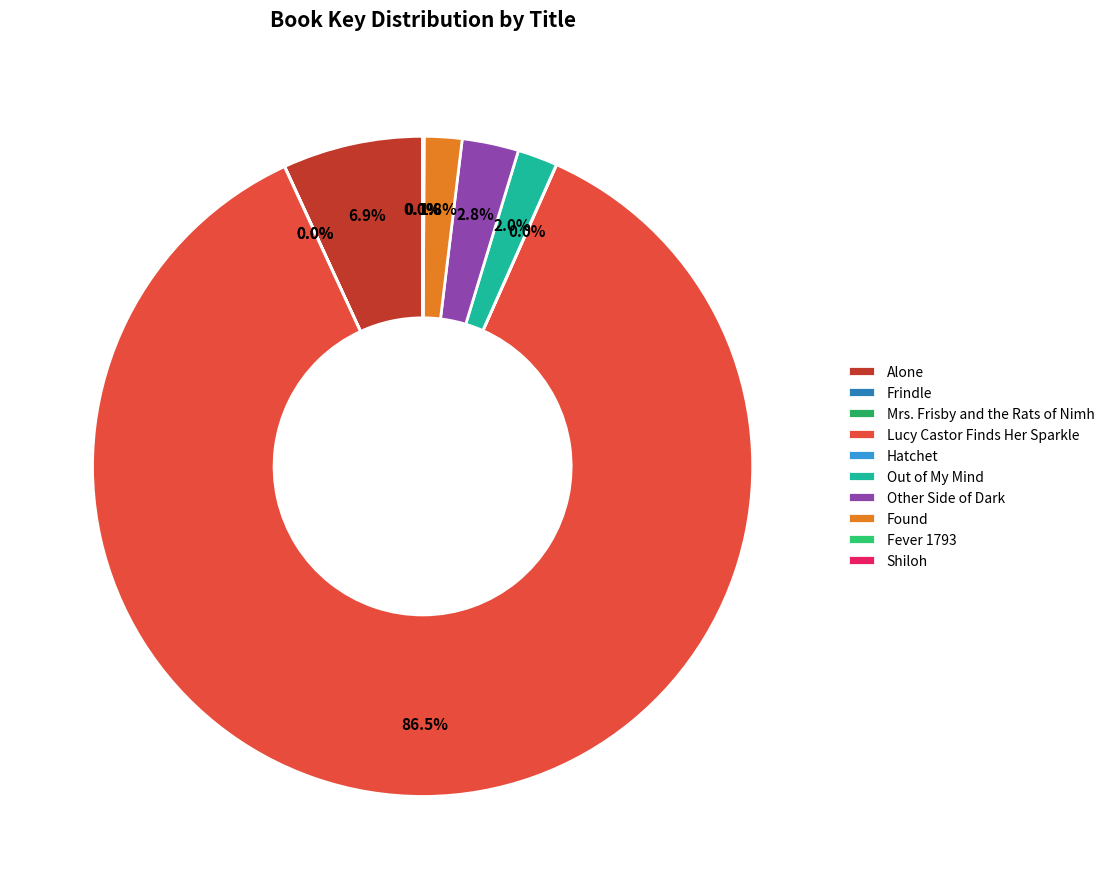

Which category accounts for the majority?

Lucy Castor Finds Her Sparkle